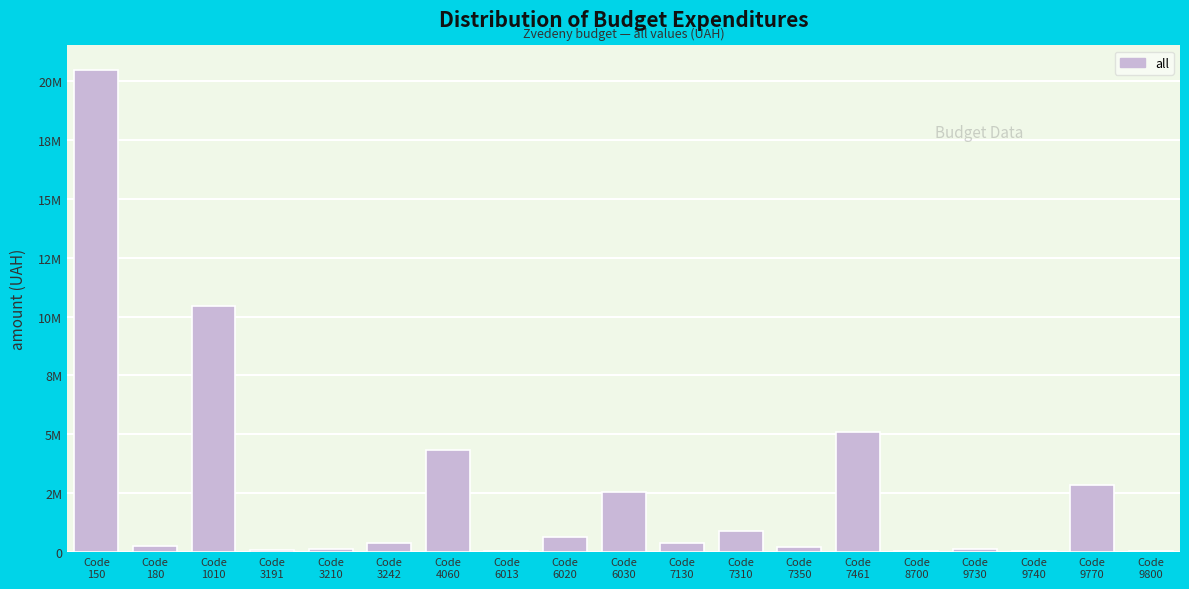

Are the bars horizontal?

No